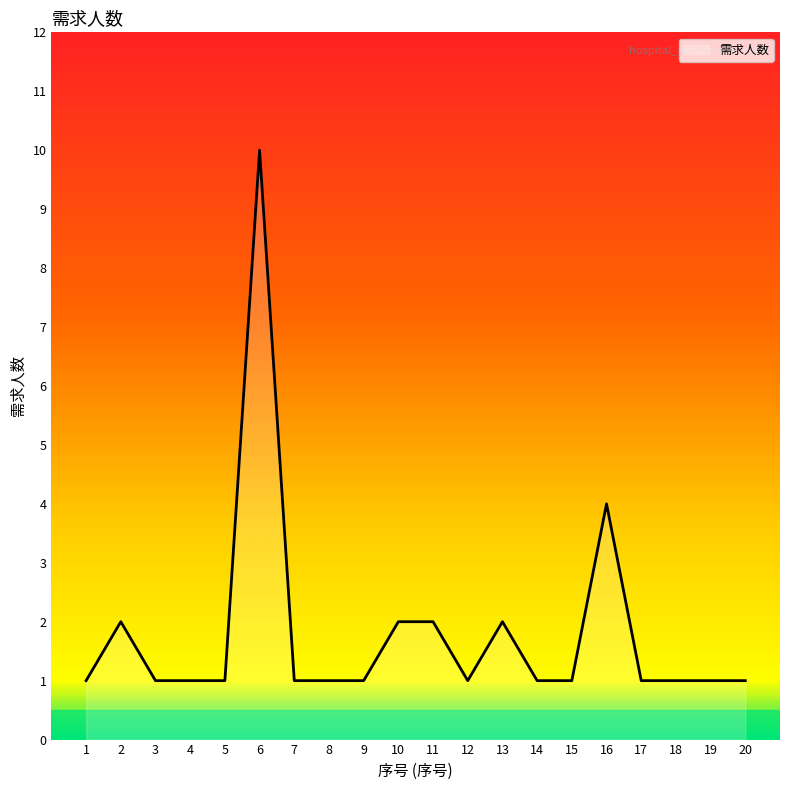

What is the smallest value displayed?

1